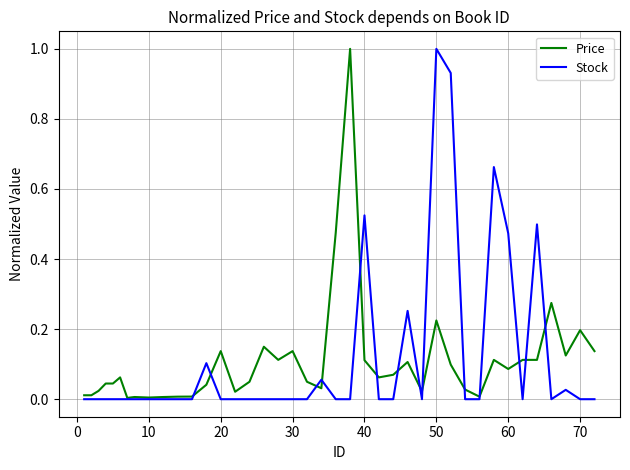

What are all the series names shown in the legend?

Price, Stock